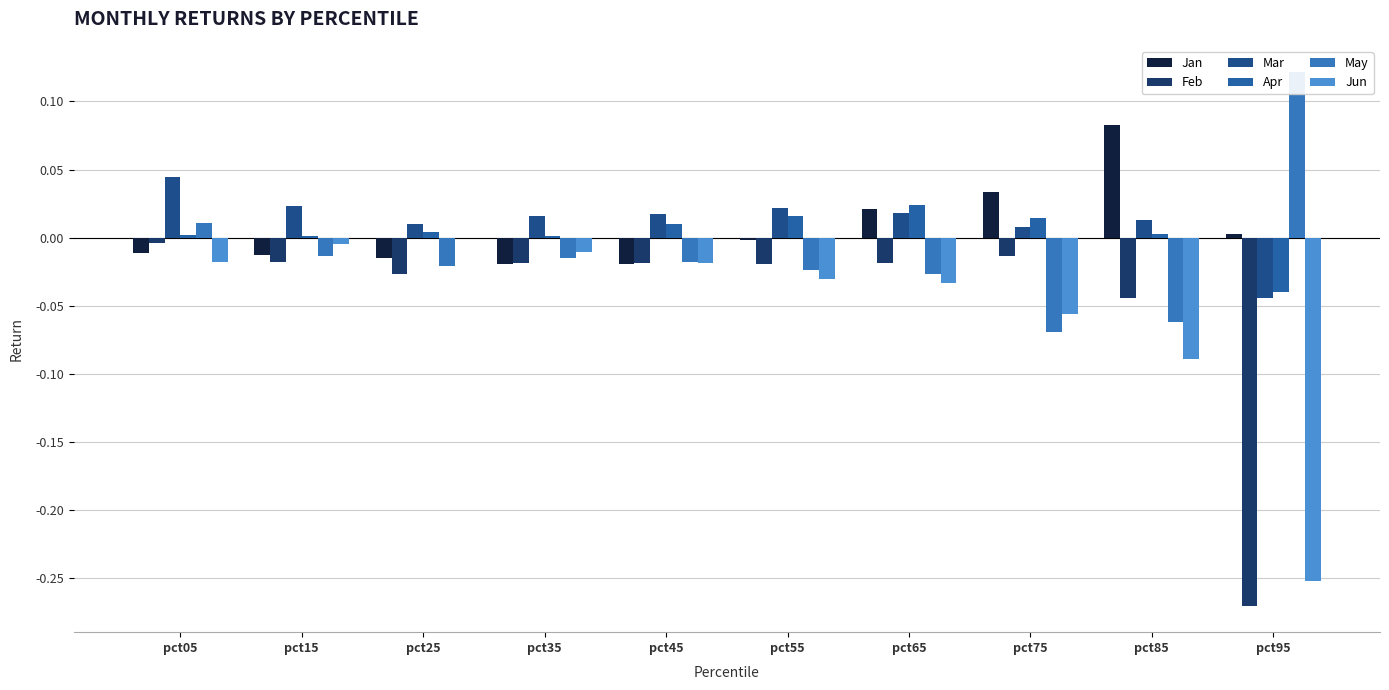

How many series are shown in this chart?

6